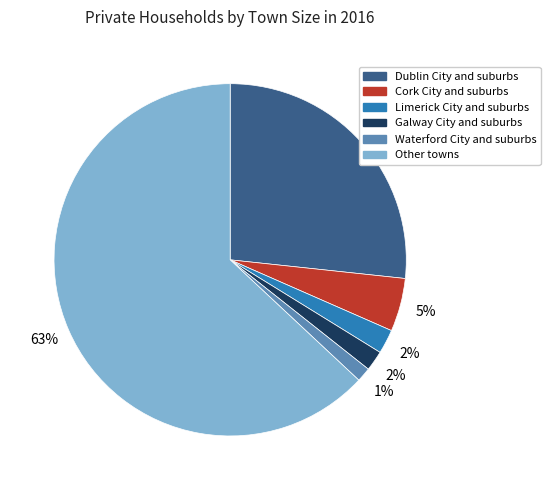

To the nearest percent, what portion does Limerick City and suburbs represent?

2%